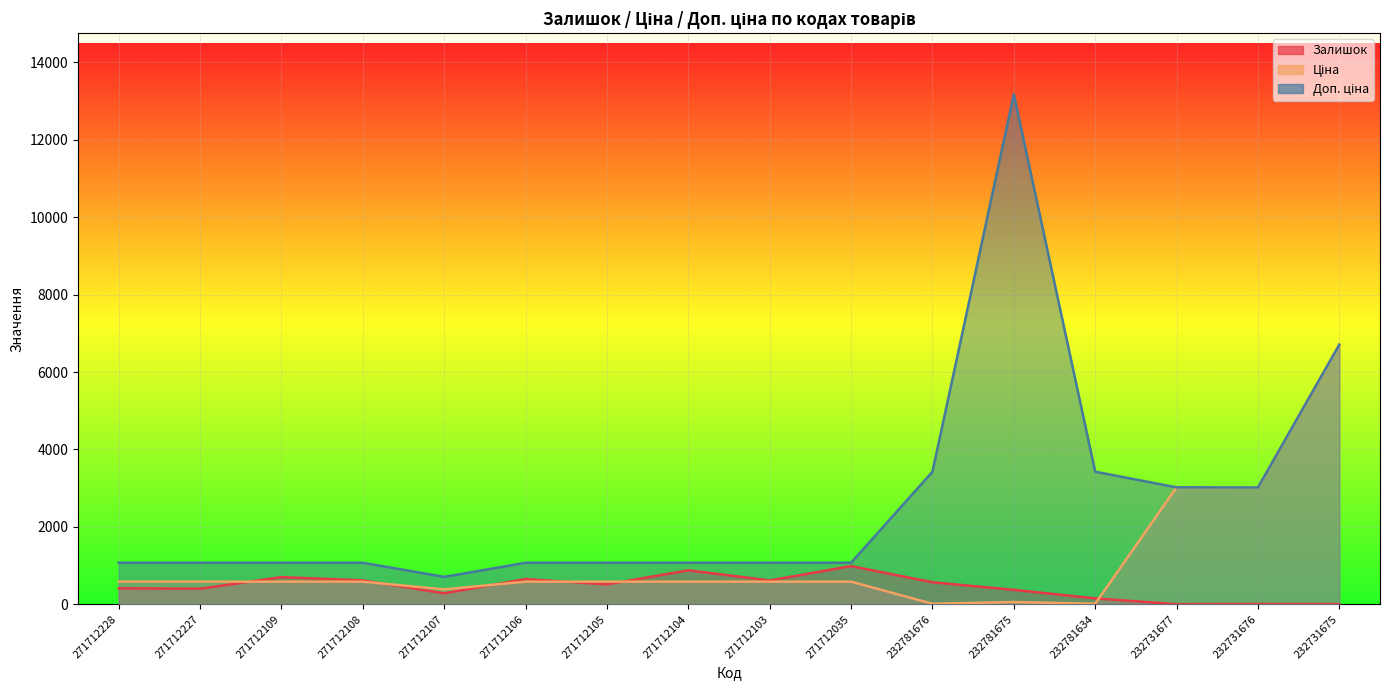

At which category does Доп. ціна reach its first local peak?

232781675